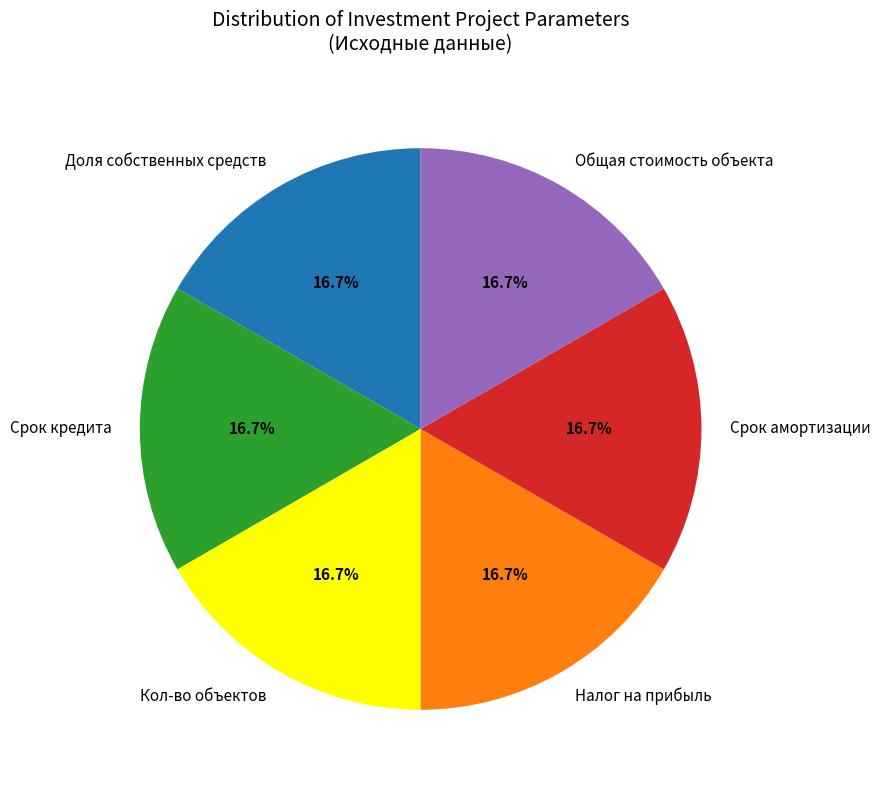

Approximately how many times larger is the value at Кол-во объектов compared to Срок амортизации?

1.0